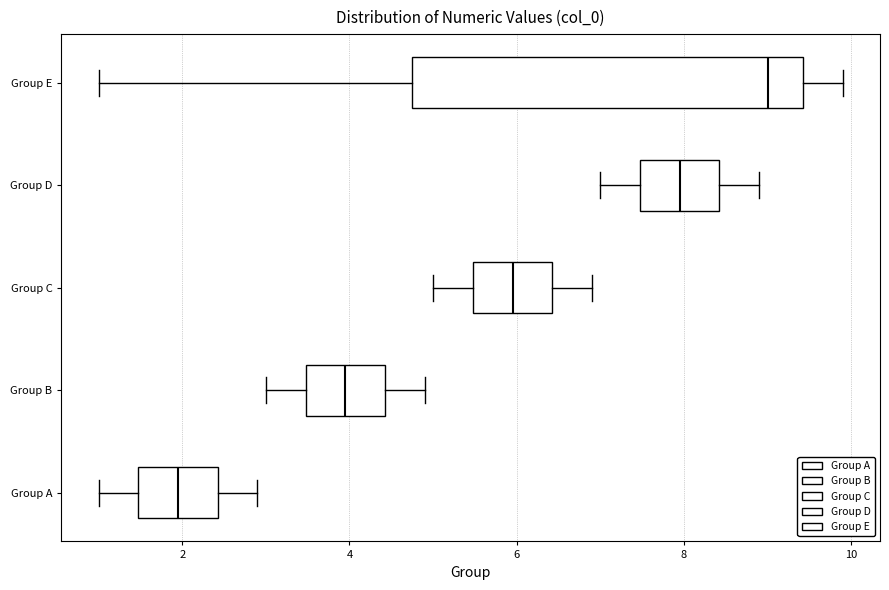

Which box has the furthest to the left median line?

Group A